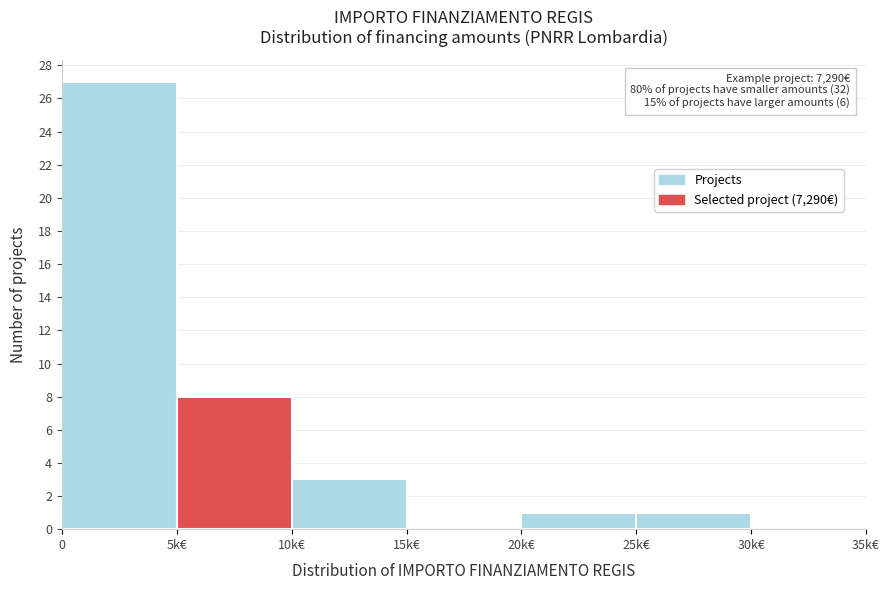

Reading left to right, what are all the values shown in this chart?

0=27	5k€=8	10k€=3	15k€=0	20k€=1	25k€=1	30k€=0